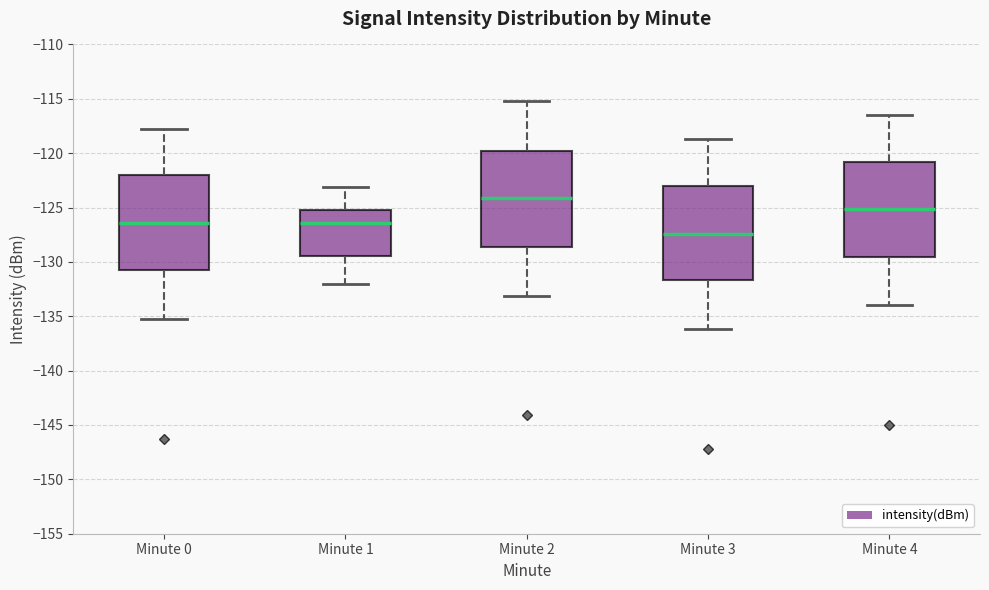

Which box's median line is the lowest?

Minute 3